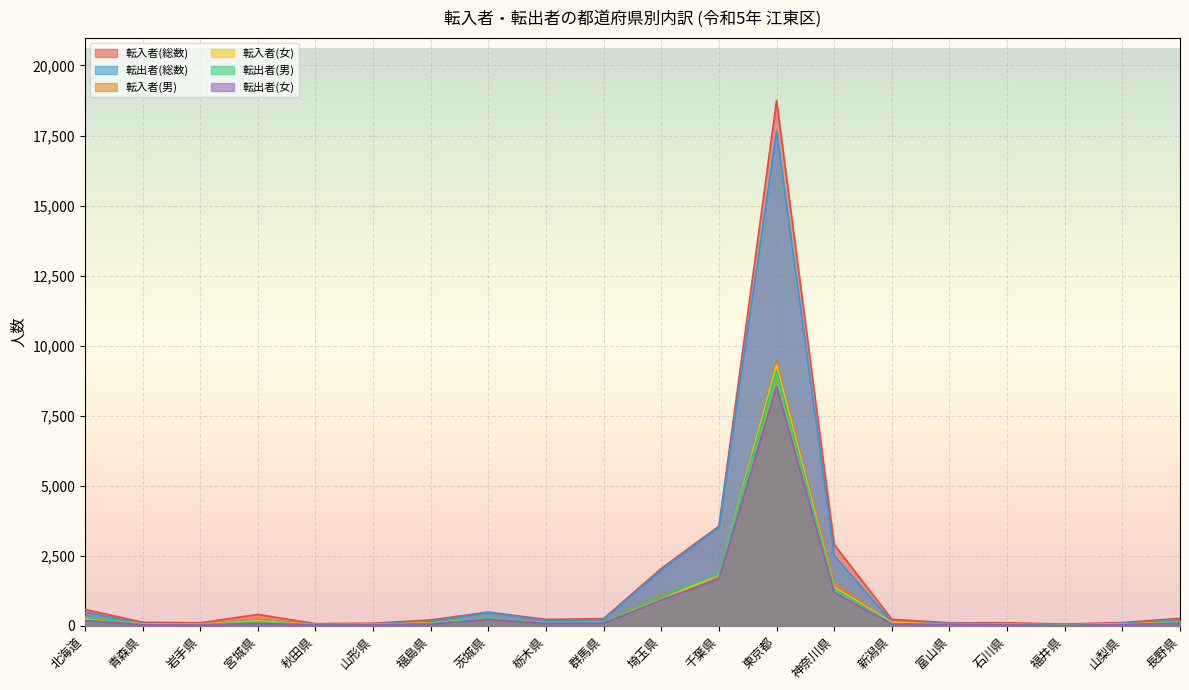

What is the label of the 1st point from the left?

北海道